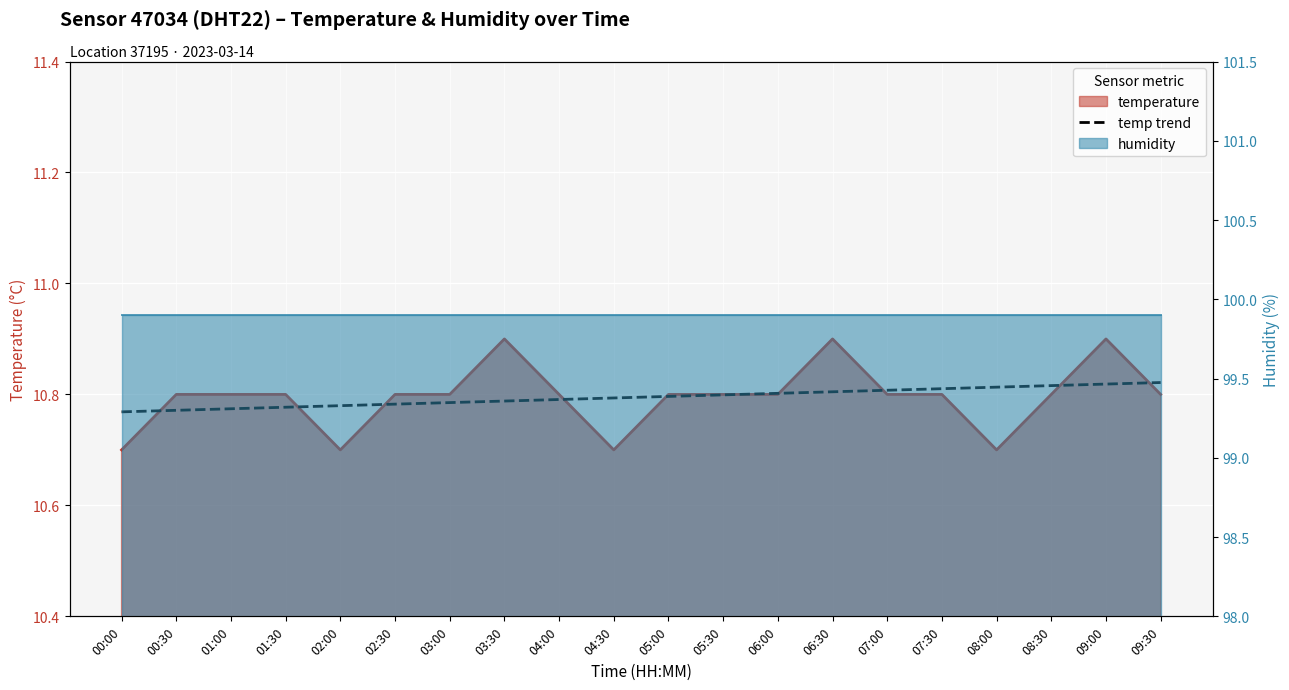

How many lines are shown in the chart?

1